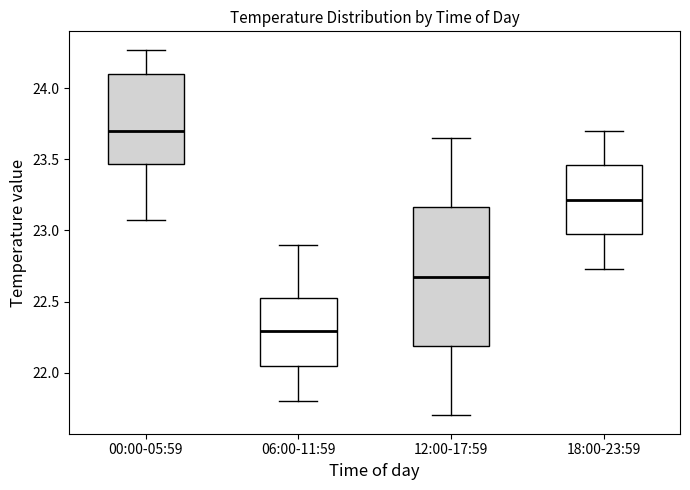

Which box is the tallest, from its lower edge to its upper edge?

12:00-17:59